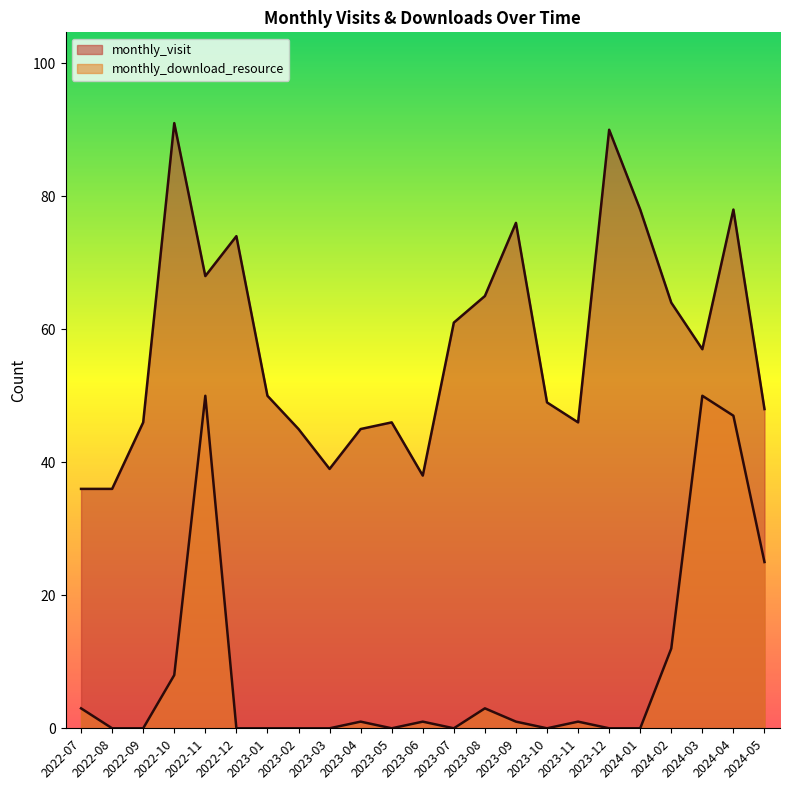

The value of monthly_visit at 2022-10 is 33. True or false?

False